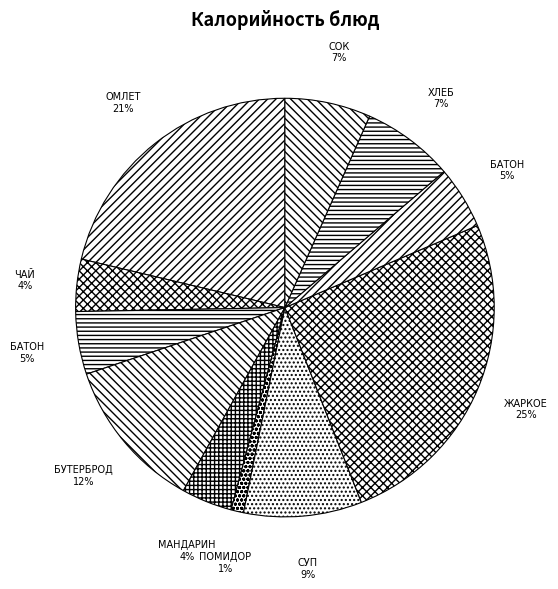

What is the largest slice in the pie chart?

ЖАРКОЕ ПО-ДОМАШНЕМУ